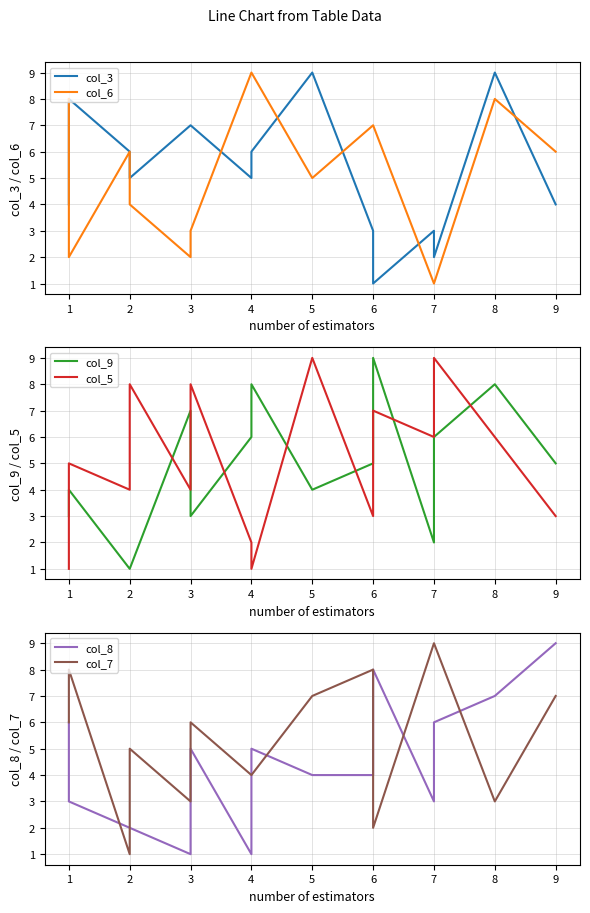

How many categories are shown in the chart?

15